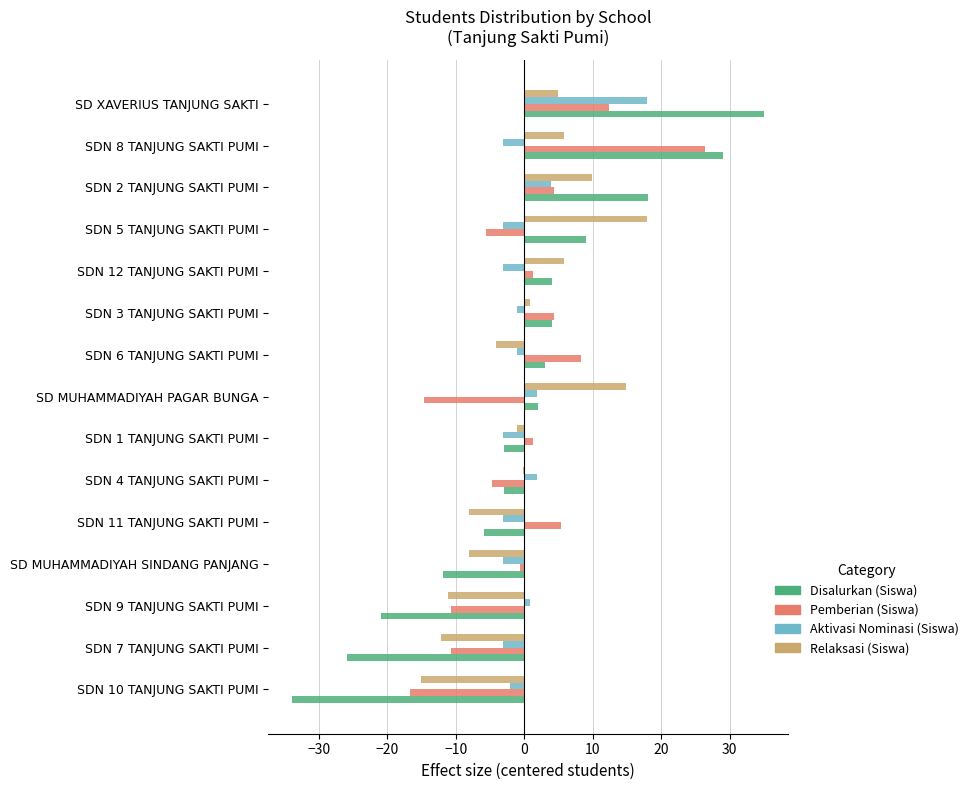

Count the number of data series in this chart.

4